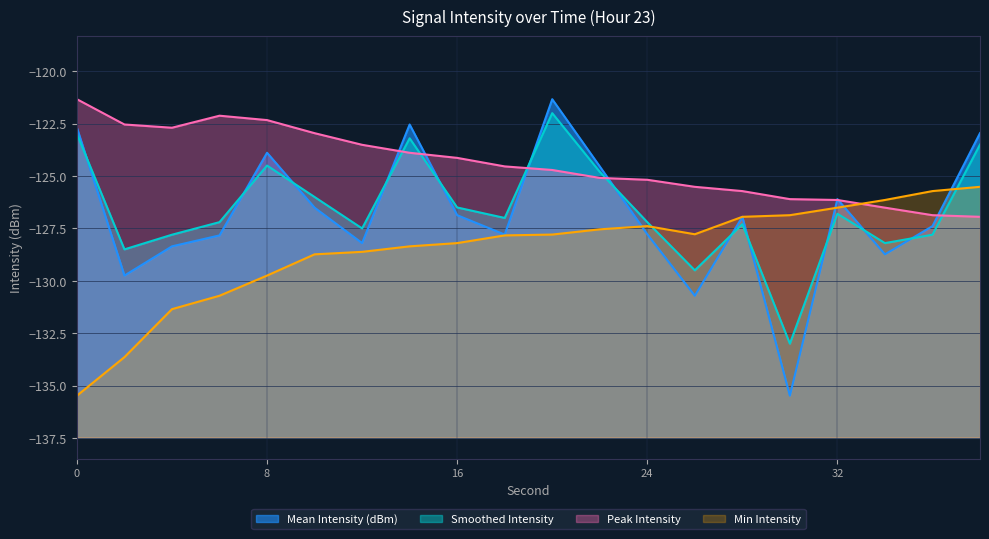

In Smoothed Intensity, how many points are lower than both neighbors (excluding endpoints)?

6